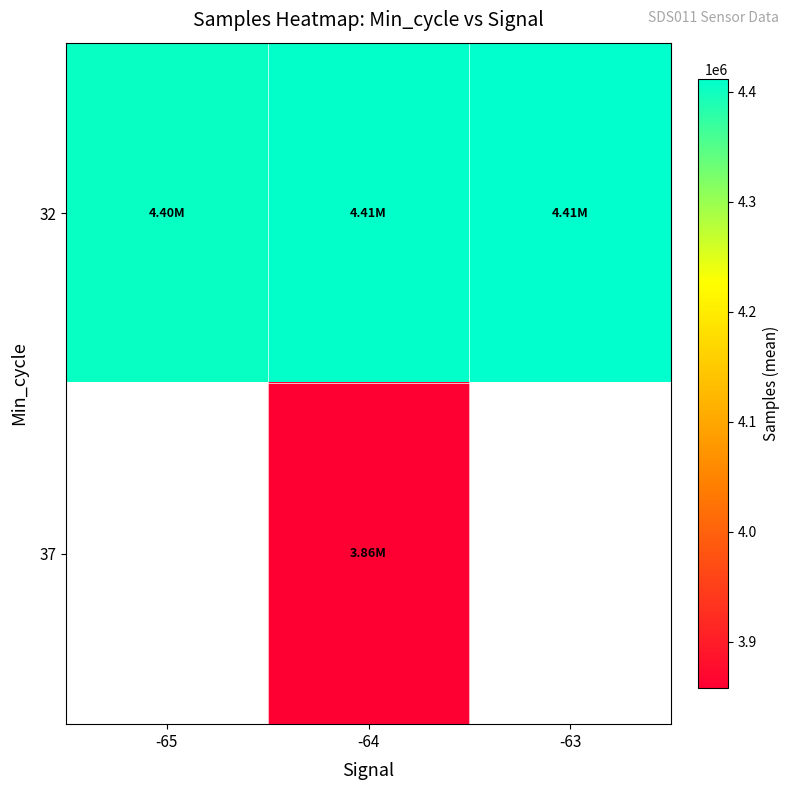

Is the value of 37 at -65 greater than the value of 32 at -64?

No